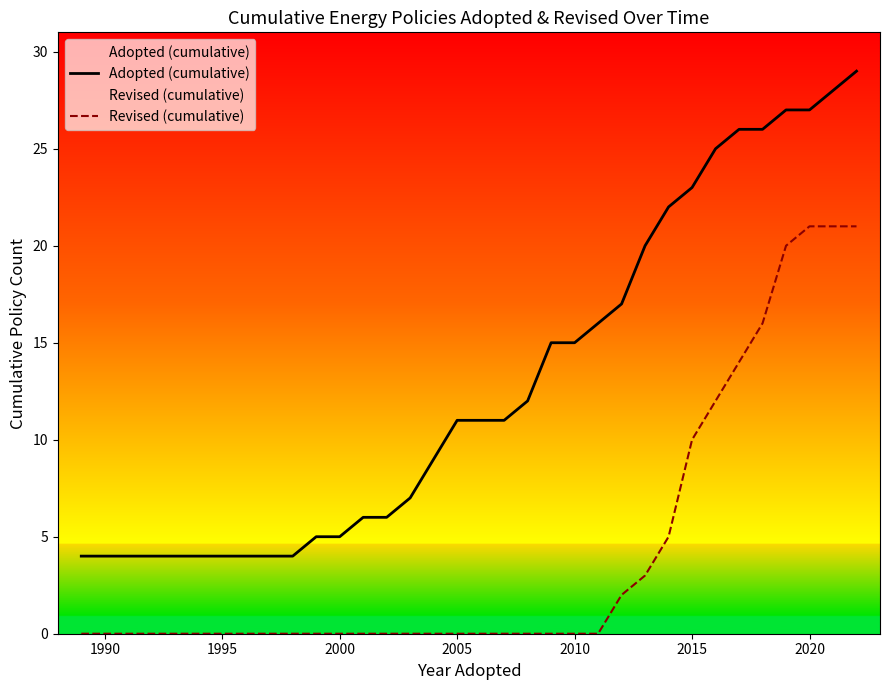

Which series has the largest total across all categories?

Adopted (cumulative)